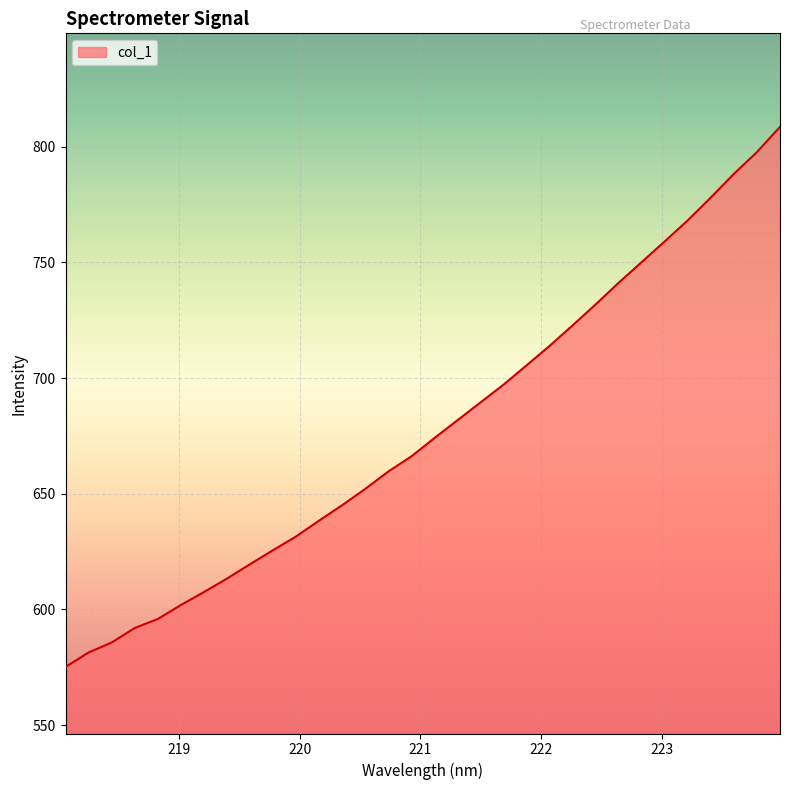

What is the difference between the maximum and minimum values?

233.5